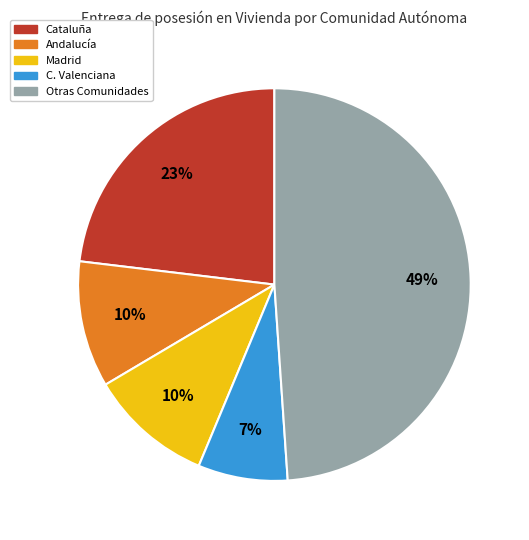

To the nearest percent, what is the average slice percentage?

20%